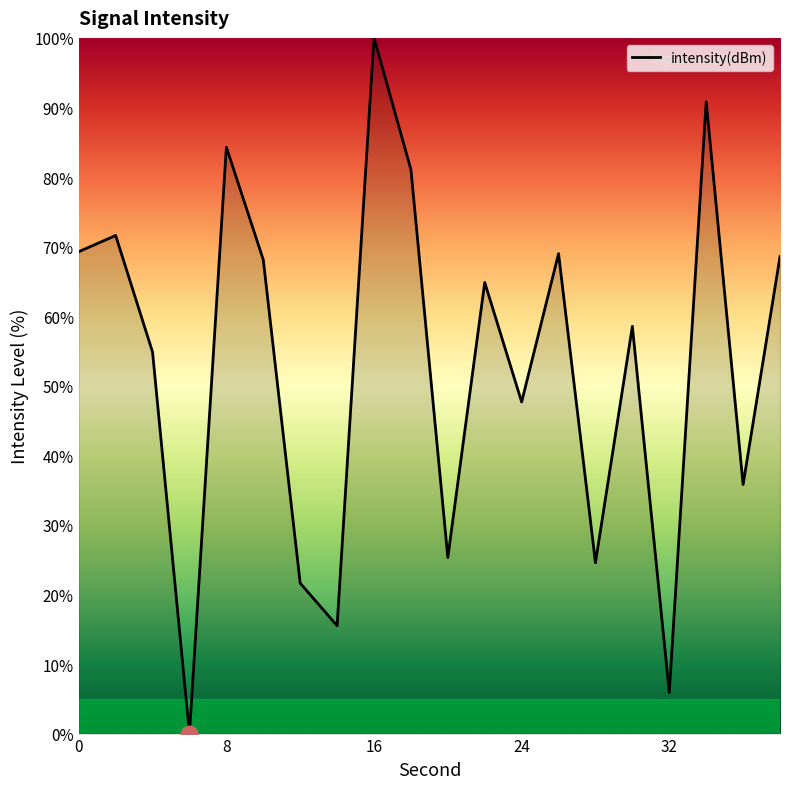

How many interior local peaks (higher than both neighbors) does the data have?

7